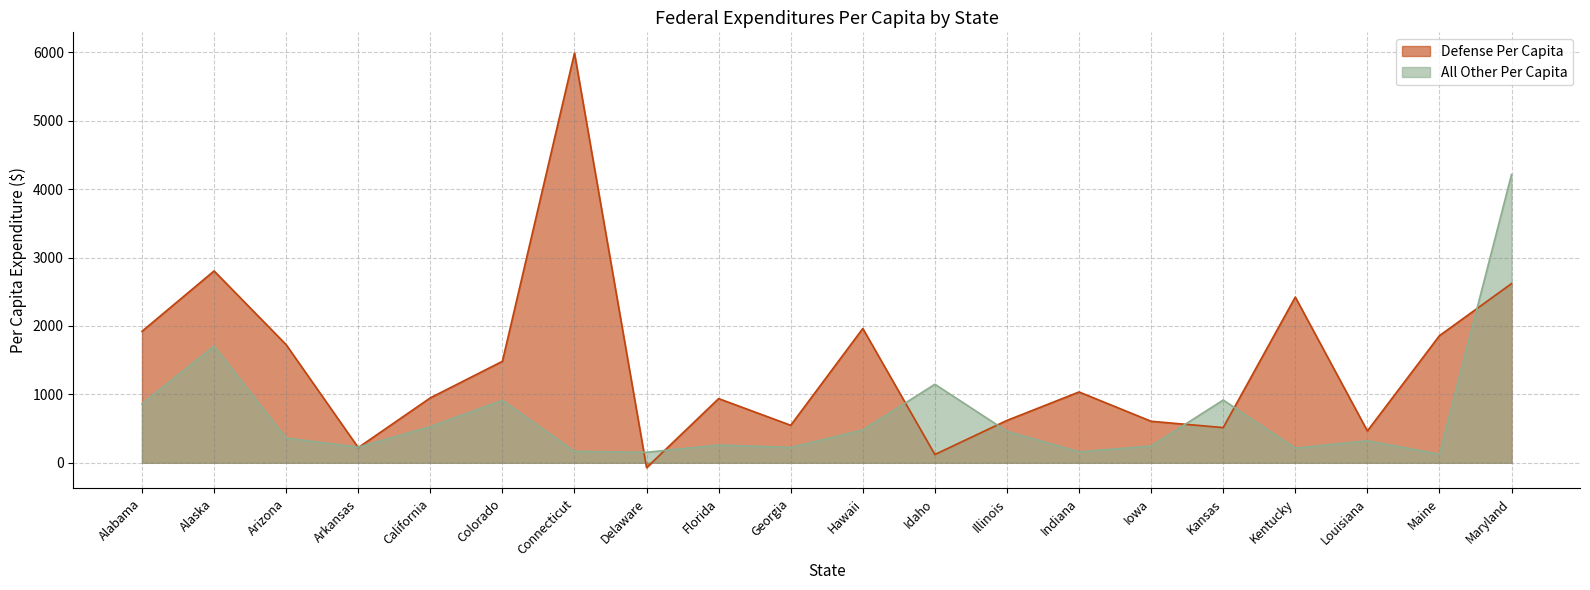

Reading left to right, list all the values displayed in this chart.

Defense Per Capita: Alabama=1921.6	Alaska=2804.2	Arizona=1726.0	Arkansas=221.3	California=948.3	Colorado=1482.8	Connecticut=5989.6	Delaware=-72.5	Florida=937.5	Georgia=547.4	Hawaii=1962.6	Idaho=120.2	Illinois=618.4	Indiana=1034.5	Iowa=606.0	Kansas=513.7	Kentucky=2422.0	Louisiana=464.8	Maine=1858.0	Maryland=2619.2
All Other Per Capita: Alabama=861.9	Alaska=1705.2	Arizona=360.0	Arkansas=227.5	California=527.1	Colorado=912.6	Connecticut=166.2	Delaware=152.4	Florida=259.0	Georgia=222.6	Hawaii=479.1	Idaho=1147.3	Illinois=459.8	Indiana=158.9	Iowa=244.2	Kansas=916.8	Kentucky=213.0	Louisiana=320.6	Maine=125.0	Maryland=4214.7